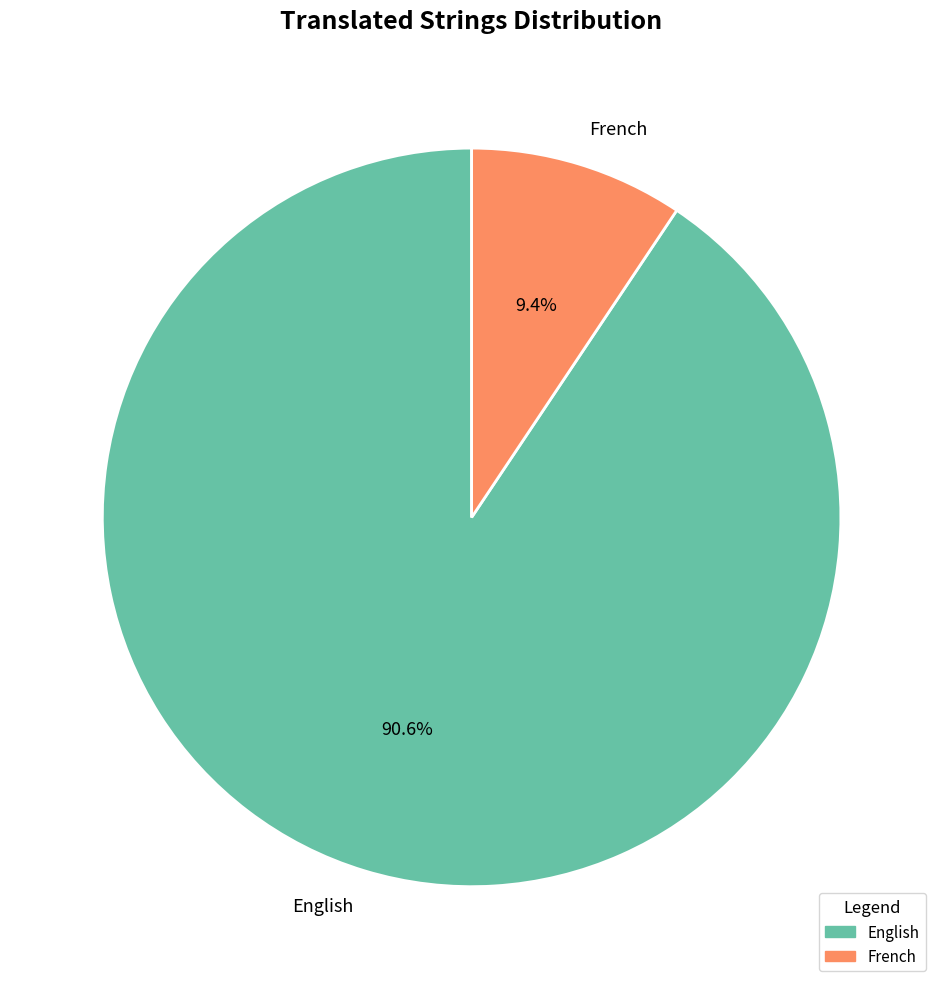

Which slice is the smallest?

French